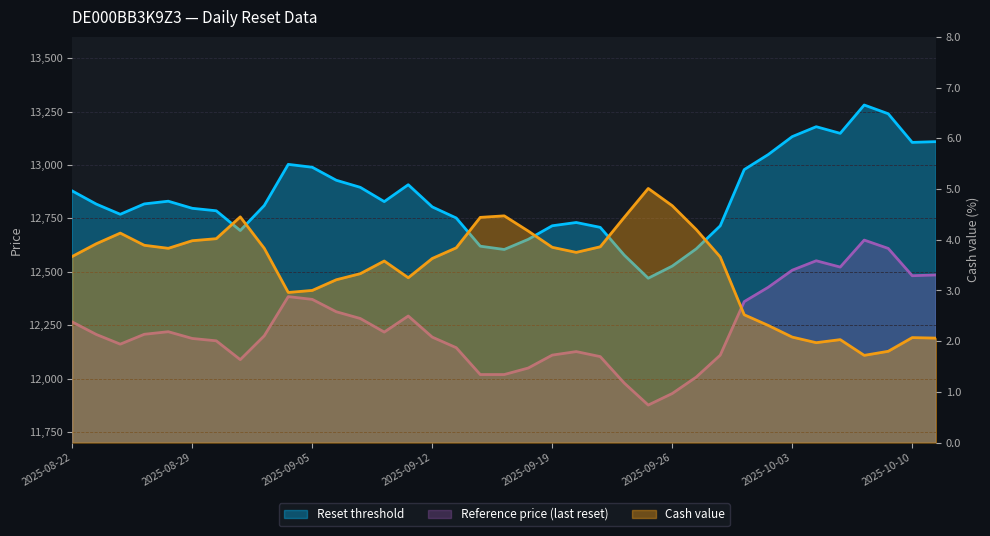

Which series has the largest range (max minus min)?

Reset threshold